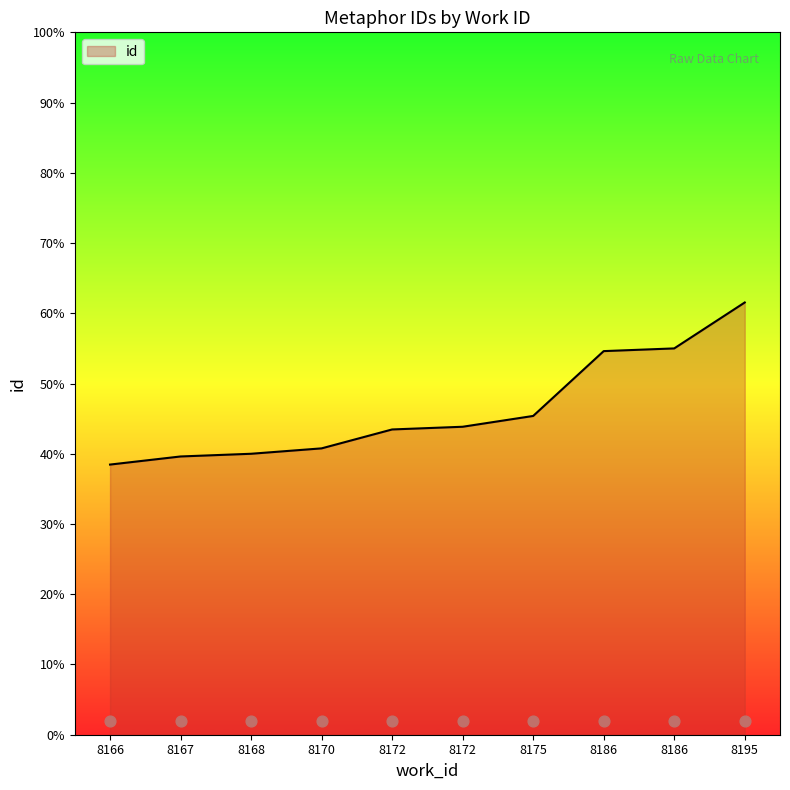

Approximately how many times larger is the value at 8195 compared to 8186?

1.0